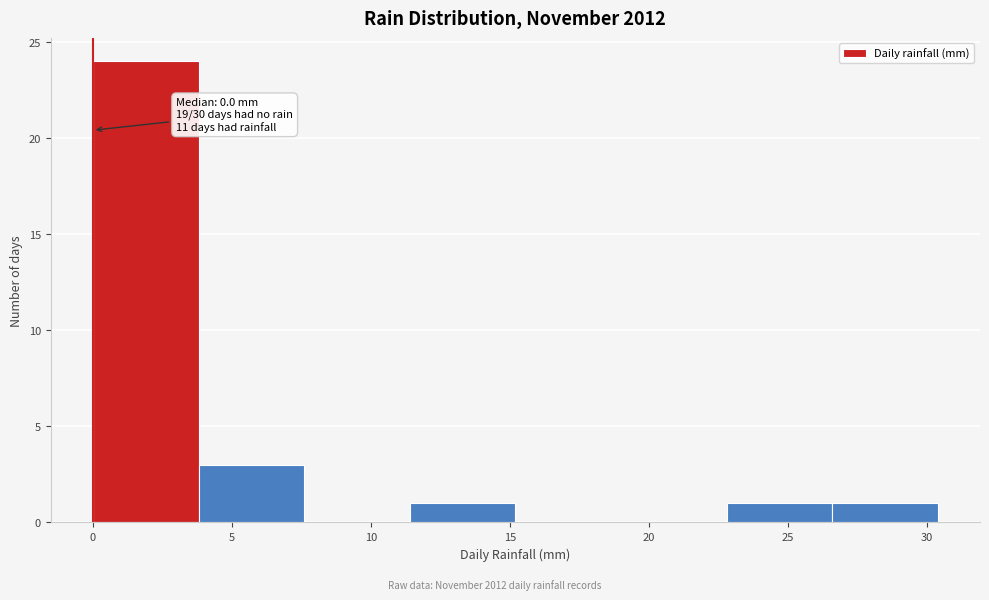

Which range on the x-axis has the tallest bar?

0.0 to 3.8